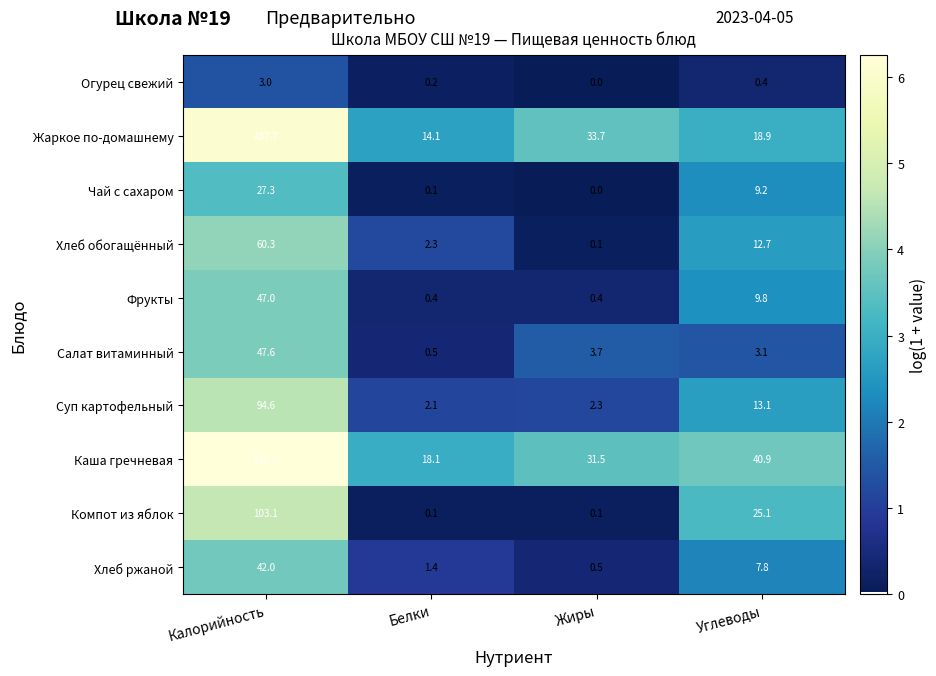

At which label does Суп картофельный reach its peak?

Калорийность